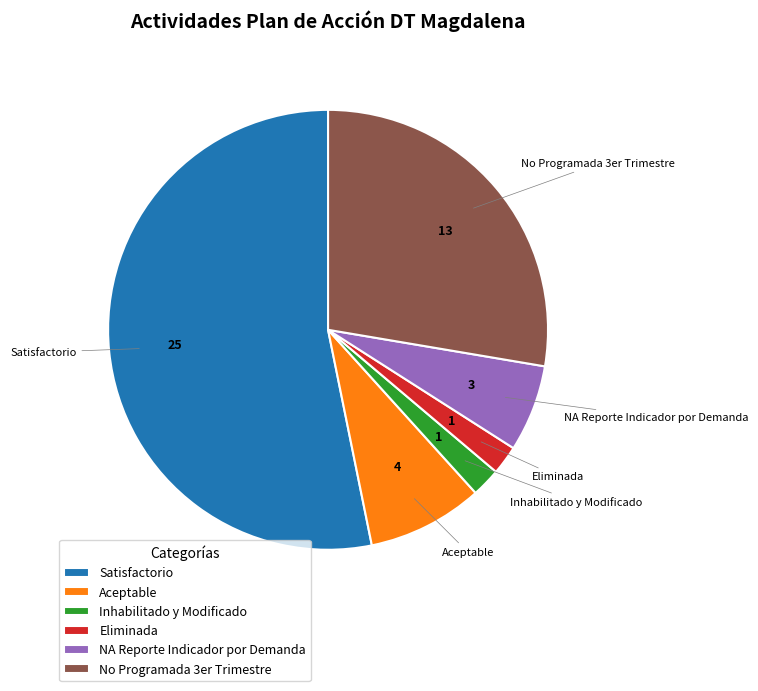

Do Aceptable and No Programada 3er Trimestre together represent more than half of the pie?

No